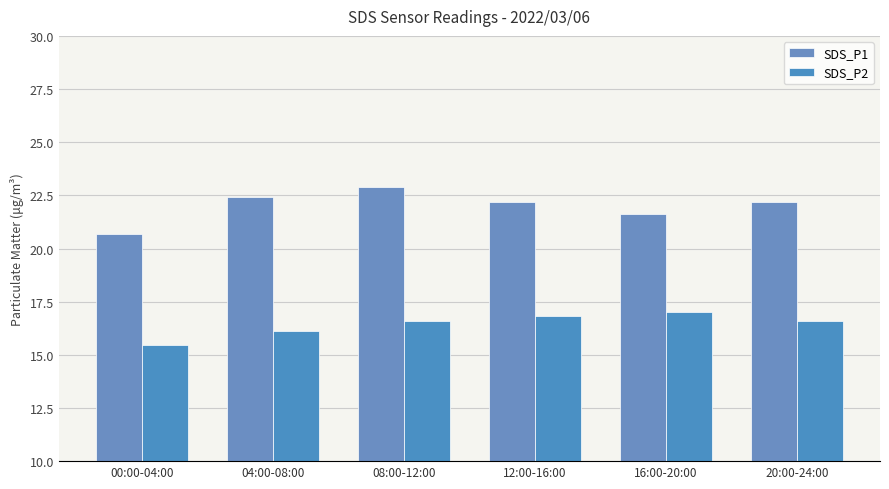

The SDS_P2 series shows 16.6 at 20:00-24:00. True or false?

True